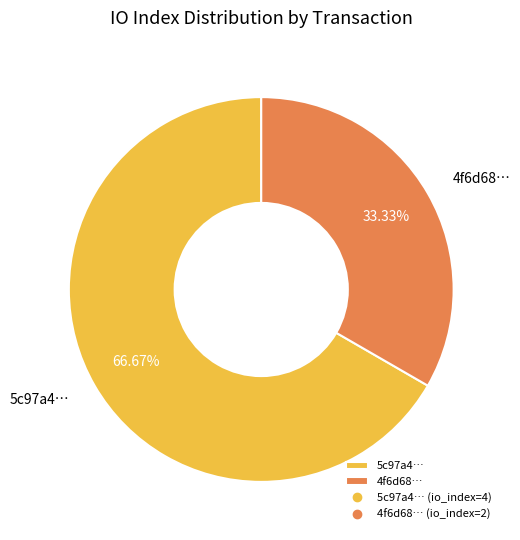

Between 4f6d68… and 5c97a4…, which is larger?

5c97a4…